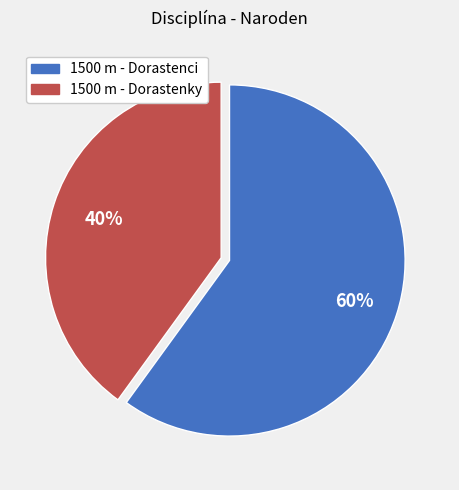

What percentage is the 1500 m - Dorastenky slice, to the nearest percent?

40%